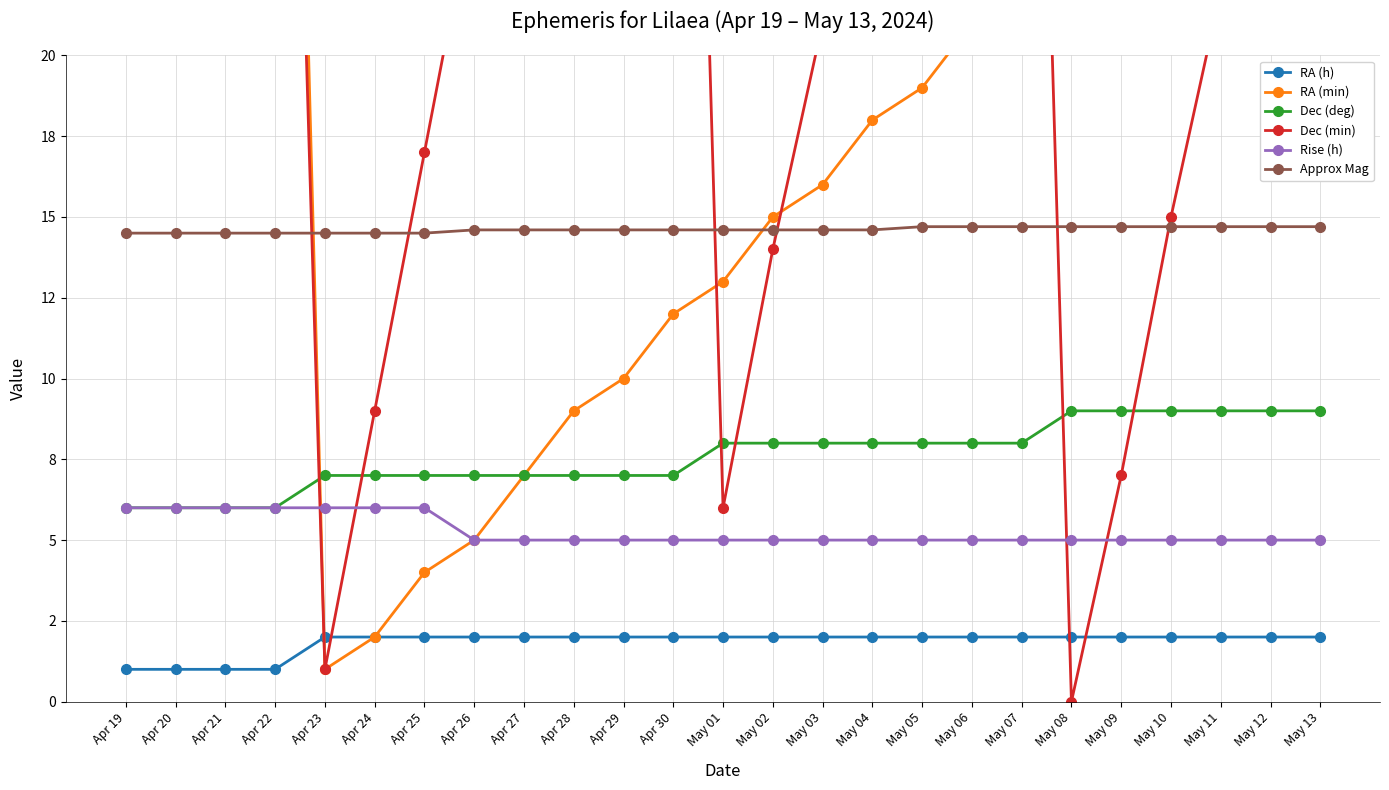

Reading left to right, extract all data points from this chart.

RA (h): 1.0	1.0	1.0	1.0	2.0	2.0	2.0	2.0	2.0	2.0	2.0	2.0	2.0	2.0	2.0	2.0	2.0	2.0	2.0	2.0	2.0	2.0	2.0	2.0	2.0
RA (min): 55.0	56.0	58.0	59.0	1.0	2.0	4.0	5.0	7.0	9.0	10.0	12.0	13.0	15.0	16.0	18.0	19.0	21.0	22.0	24.0	26.0	27.0	29.0	30.0	32.0
Dec (deg): 6.0	6.0	6.0	6.0	7.0	7.0	7.0	7.0	7.0	7.0	7.0	7.0	8.0	8.0	8.0	8.0	8.0	8.0	8.0	9.0	9.0	9.0	9.0	9.0	9.0
Dec (min): 27.0	35.0	44.0	52.0	1.0	9.0	17.0	25.0	33.0	42.0	50.0	58.0	6.0	14.0	21.0	29.0	37.0	45.0	52.0	0.0	7.0	15.0	22.0	30.0	37.0
Rise (h): 6.0	6.0	6.0	6.0	6.0	6.0	6.0	5.0	5.0	5.0	5.0	5.0	5.0	5.0	5.0	5.0	5.0	5.0	5.0	5.0	5.0	5.0	5.0	5.0	5.0
Approx Mag: 14.5	14.5	14.5	14.5	14.5	14.5	14.5	14.6	14.6	14.6	14.6	14.6	14.6	14.6	14.6	14.6	14.7	14.7	14.7	14.7	14.7	14.7	14.7	14.7	14.7